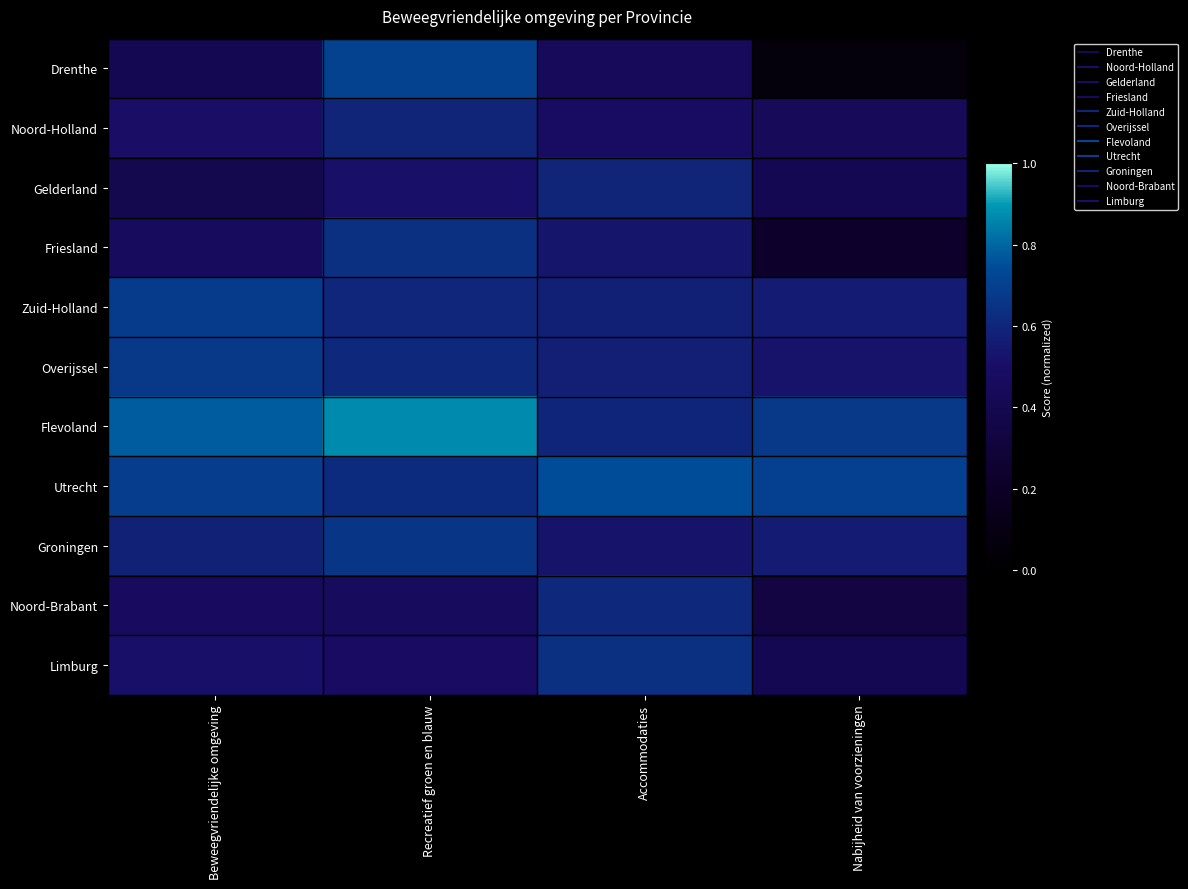

Rank the series at Recreatief groen en blauw from lowest to highest value.

Noord-Brabant, Limburg, Gelderland, Noord-Holland, Zuid-Holland, Overijssel, Utrecht, Friesland, Groningen, Drenthe, Flevoland